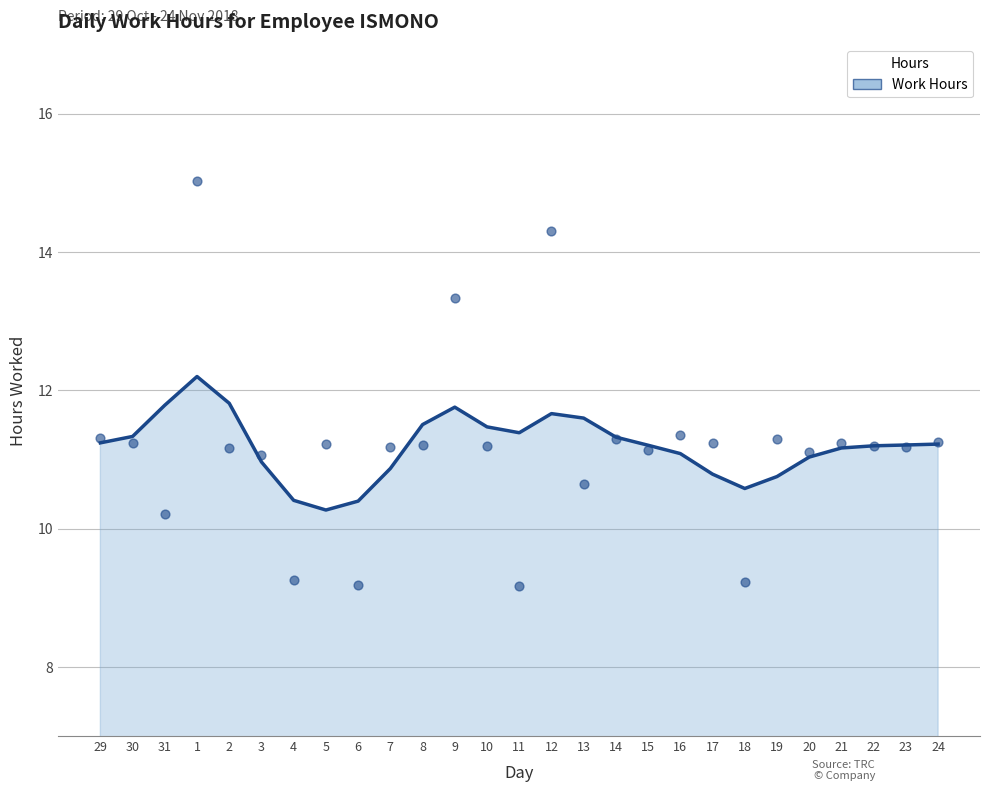

What is the ratio of the value at 10 to the value at 1?

0.9